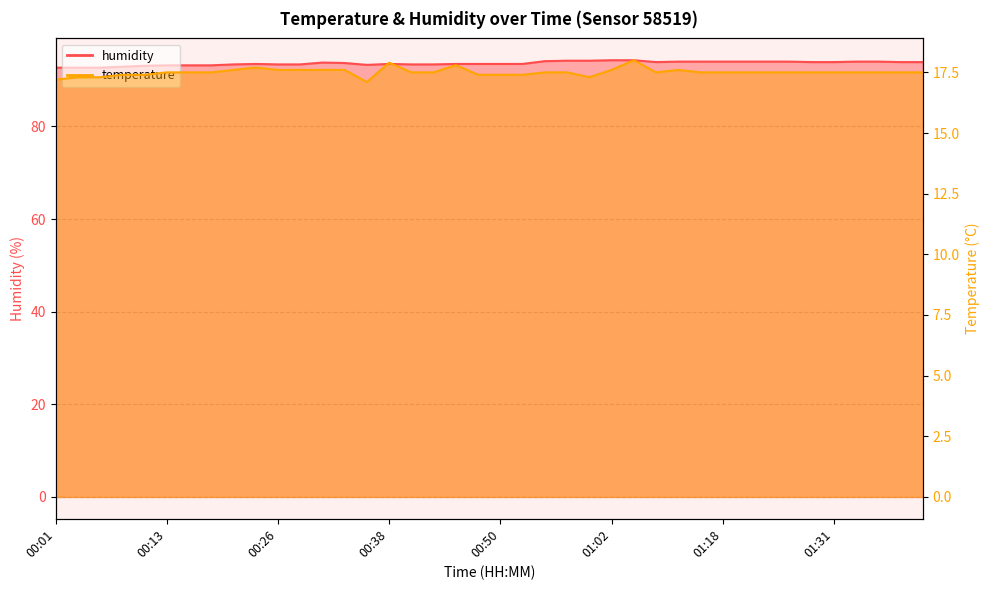

Does the chart have visible grid lines?

Yes